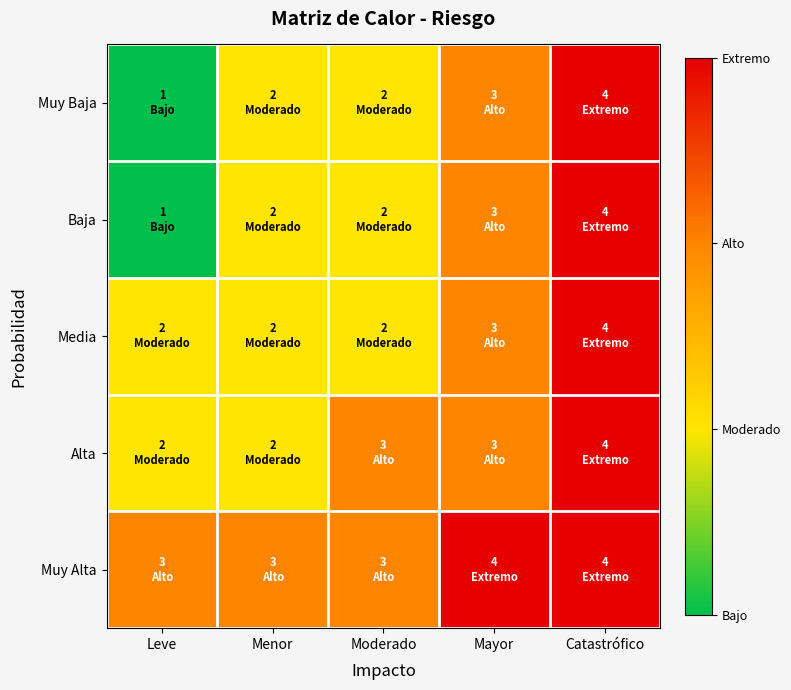

What is the difference between the highest and lowest values at Menor?

1